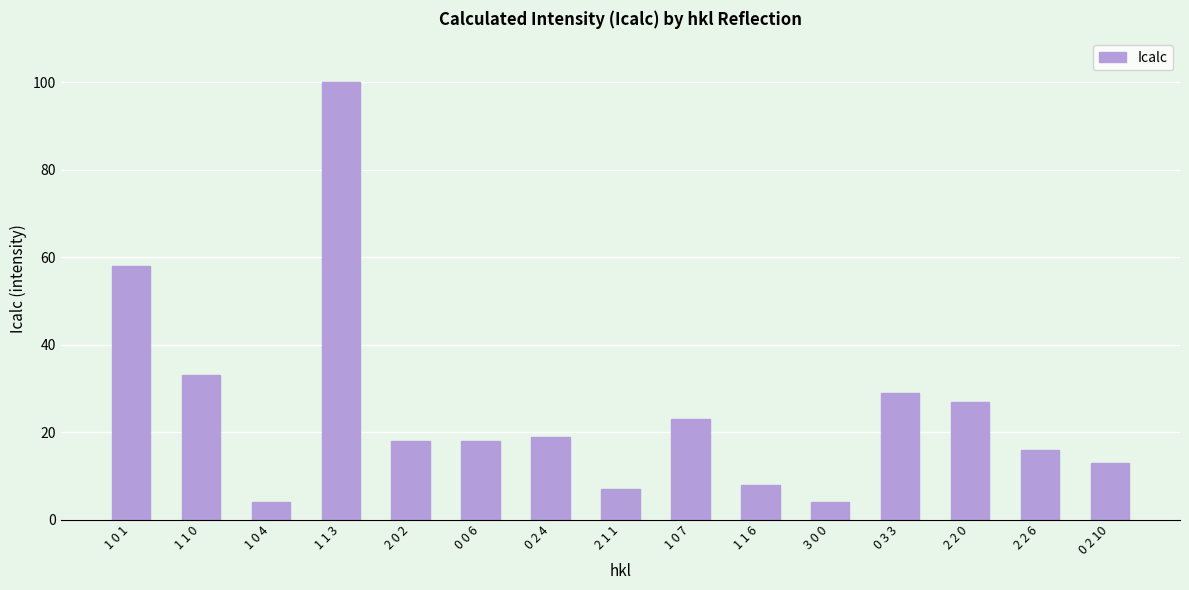

Is it true that the value at 1 1 3 is 100?

True